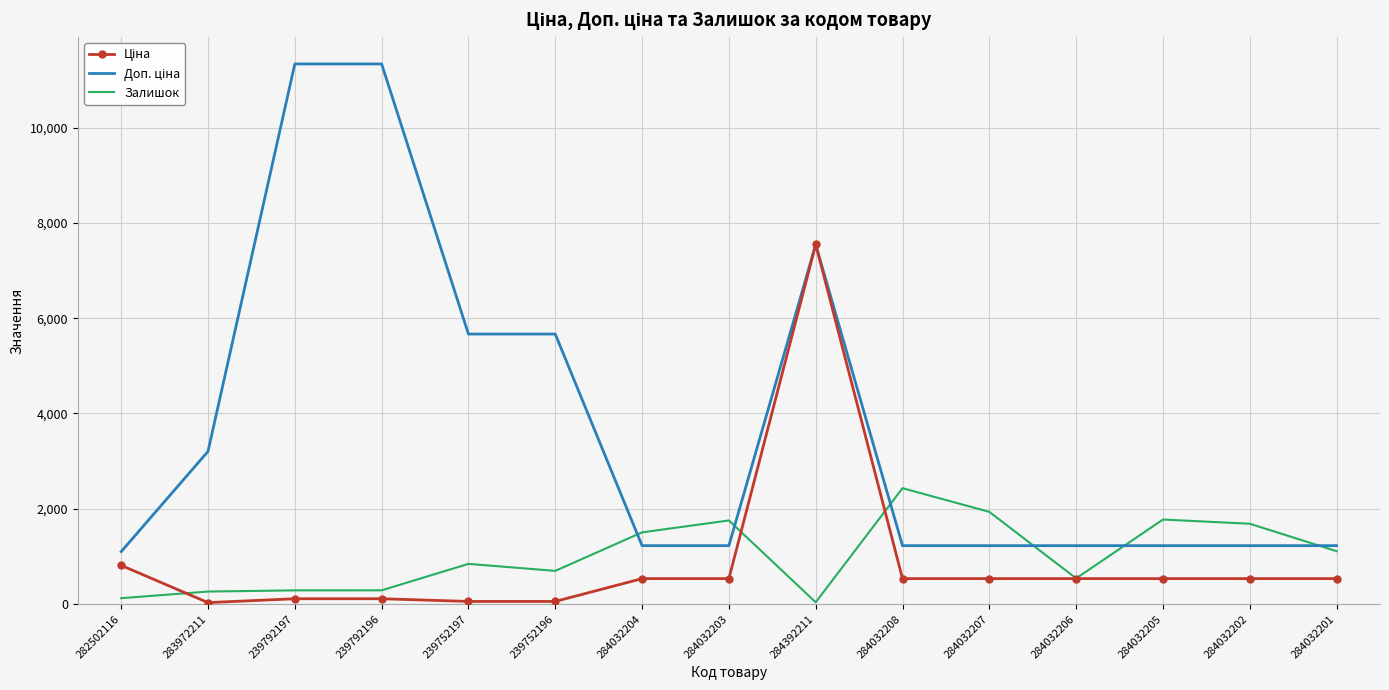

What is the total value across all series at 284032203?

3518.6